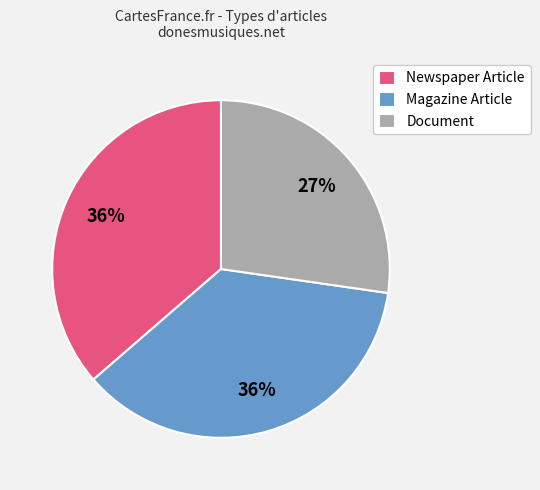

What percentage is the Magazine Article slice, to the nearest percent?

36%